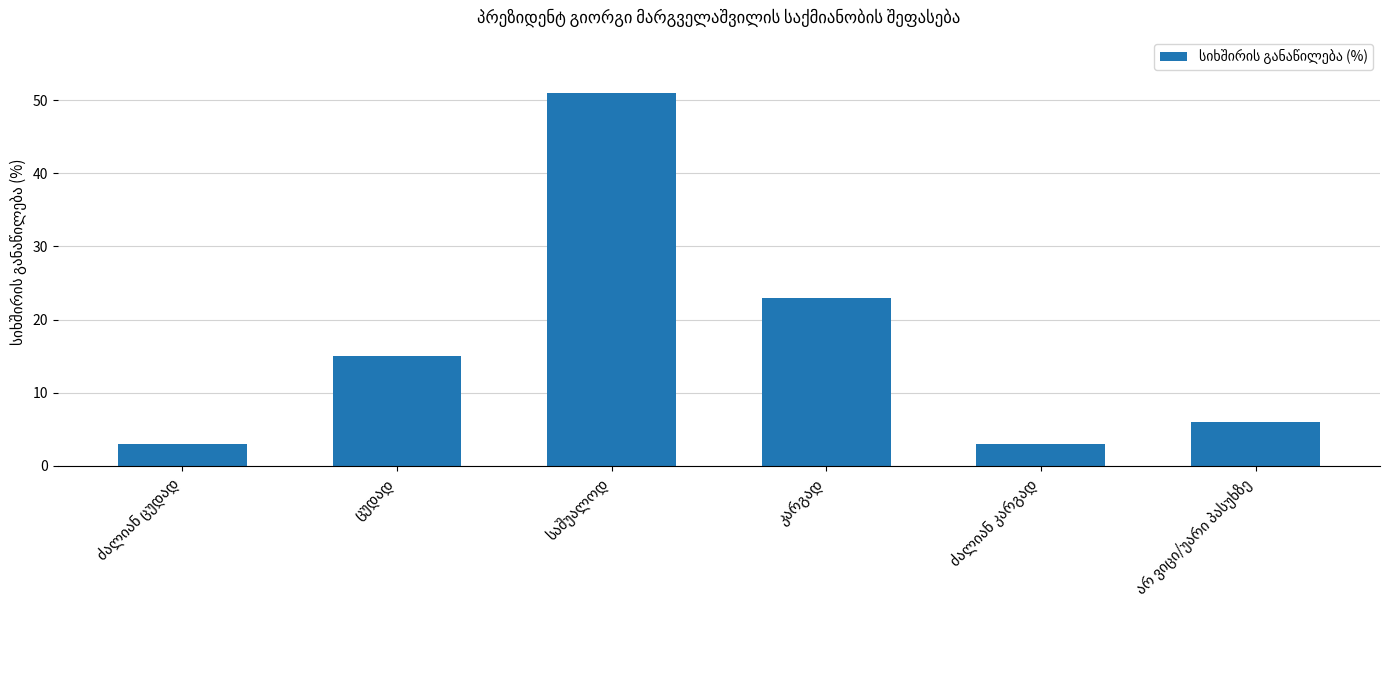

What is the greatest value displayed?

51